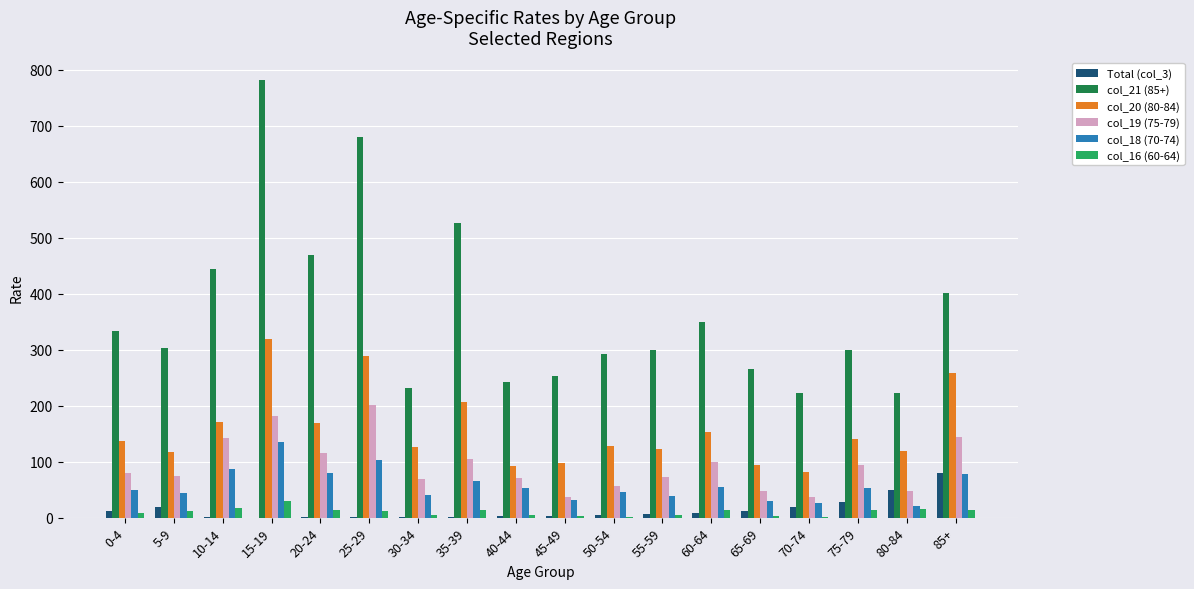

Which category has the highest value in the Total (col_3) series?

85+